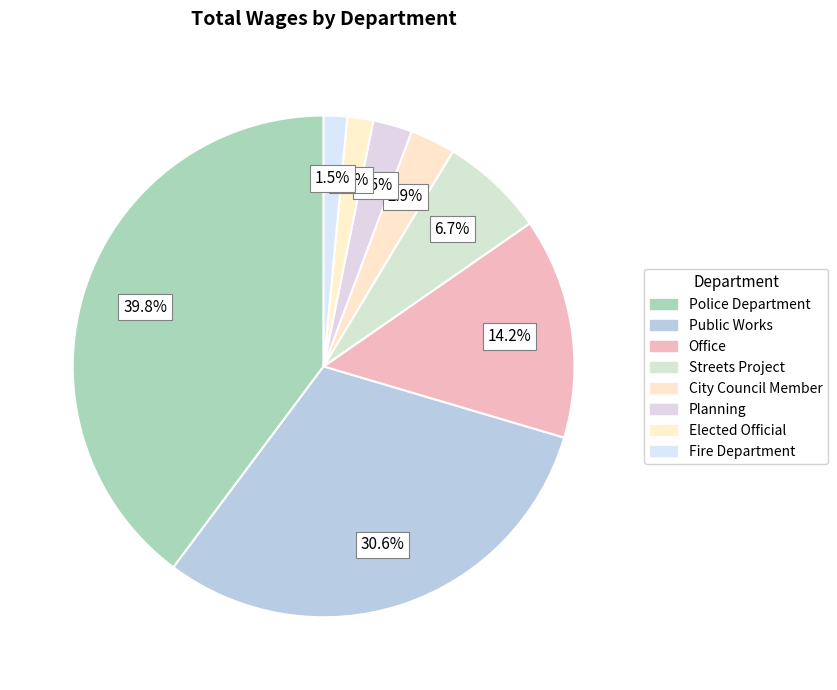

To the nearest percent, what is the difference between the Office and Public Works slice percentages?

16%